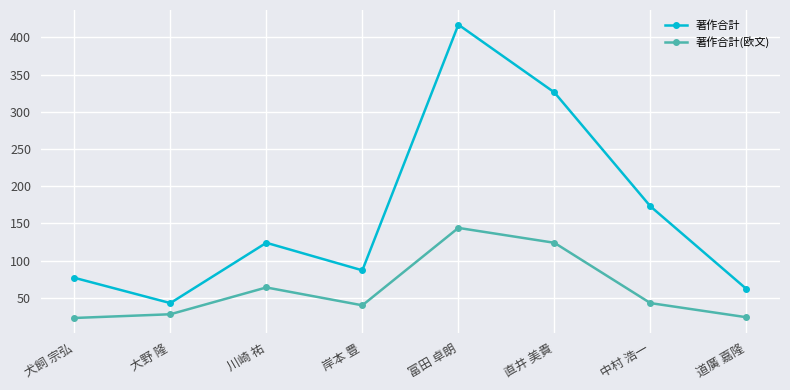

What is the value of the 著作合計 point at the 2nd from the left?

43